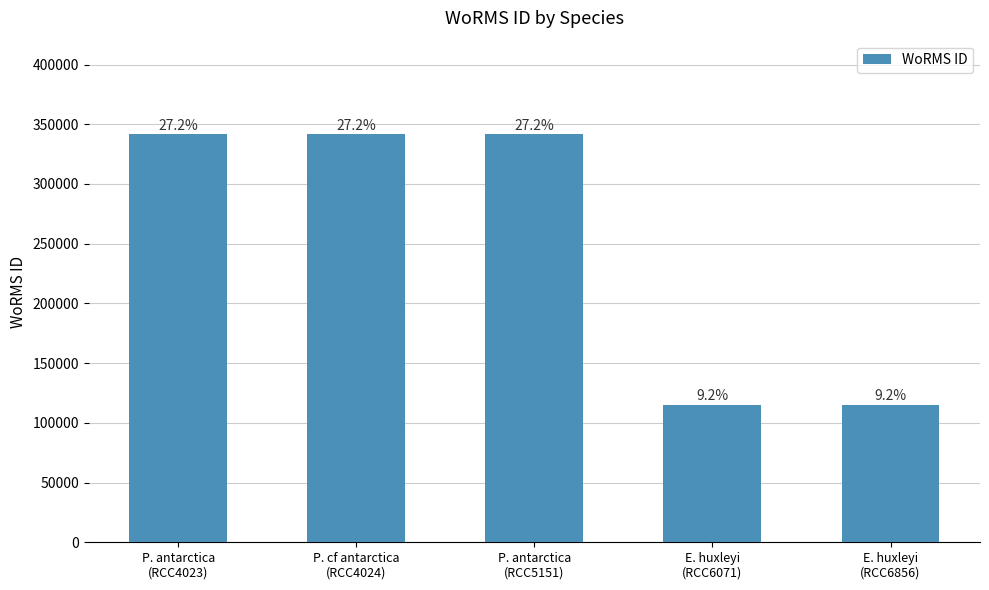

Are the bars horizontal?

No